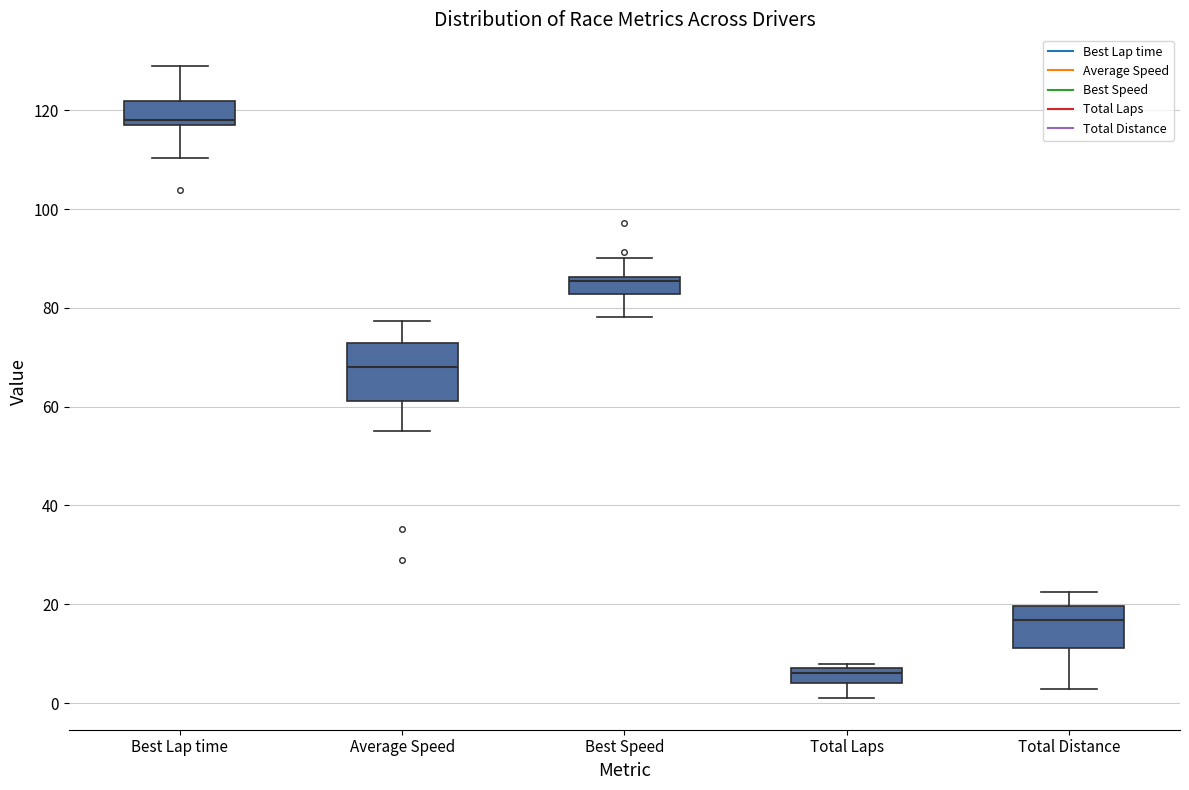

Reading left to right, transcribe this box plot: for each box, give where its median line is, the range the box spans, and where its two whiskers end, as read against the y-axis. The values are not printed on the chart, so give them approximately, as read against the axis.

Best Lap time: median 118, box 116 to 122, whiskers 110 to 128
Average Speed: median 68, box 62 to 72, whiskers 56 to 78
Best Speed: median 86 (just below the box's upper edge), box 82 to 86, whiskers 78 to 90
Total Laps: median 6, box 4 to 8, whiskers 2 to 8 (just above the box's upper edge)
Total Distance: median 16, box 12 to 20, whiskers 2 to 22